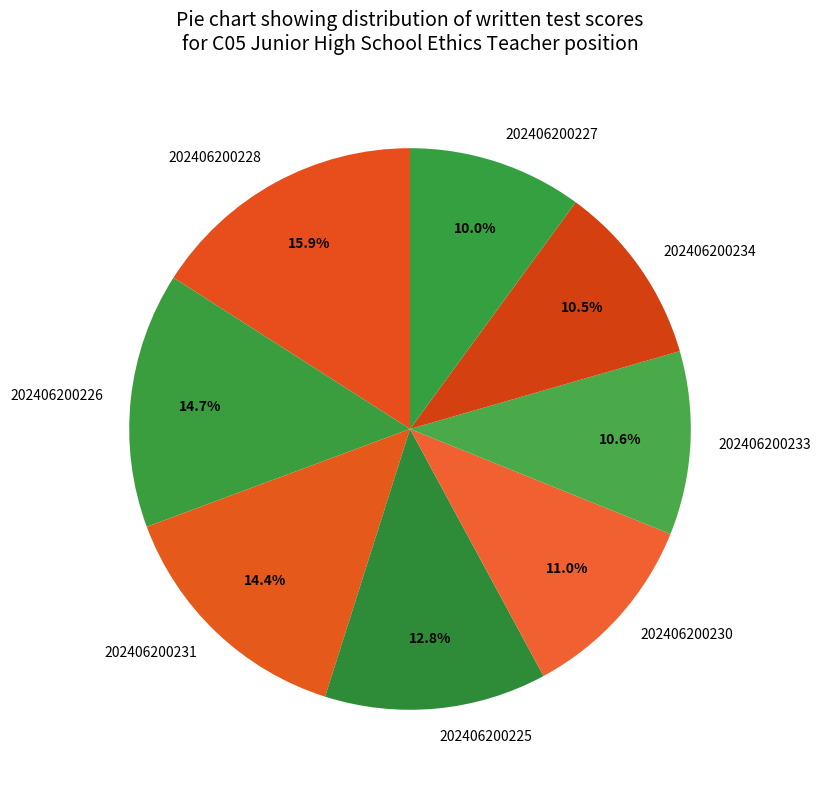

Count the number of slices in the pie.

8